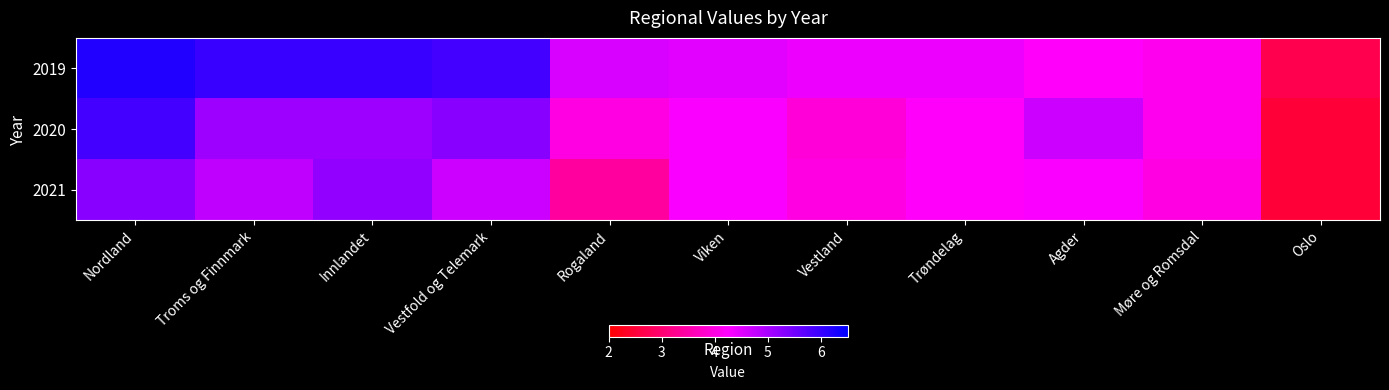

Which label corresponds to the largest value in the chart?

Nordland